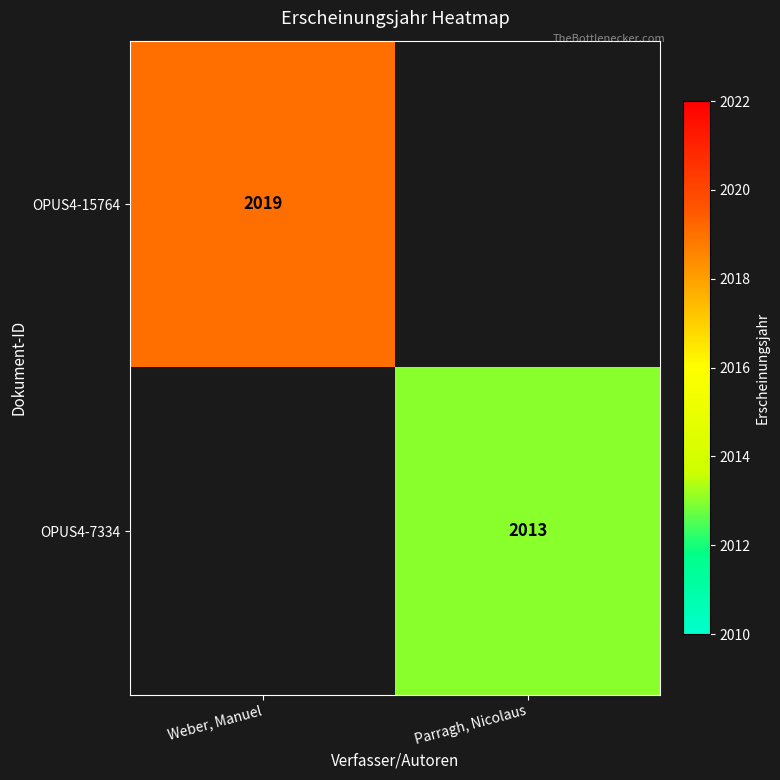

Is it true that OPUS4-7334 equals 2013 at Parragh, Nicolaus?

True